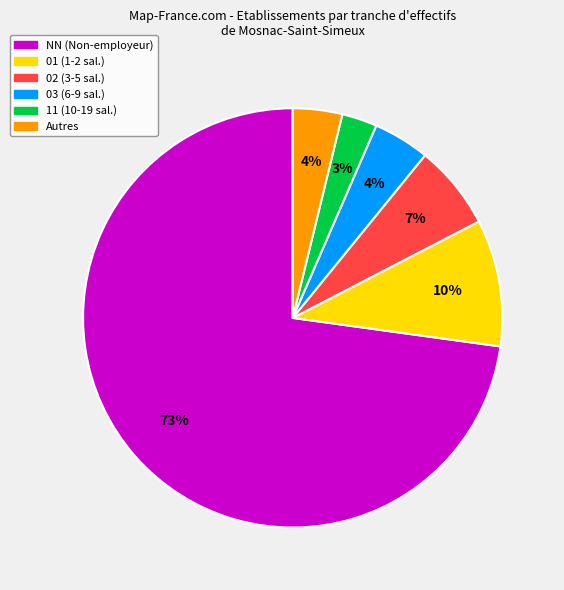

Does NN (Non-employeur) represent more than half of the total?

Yes